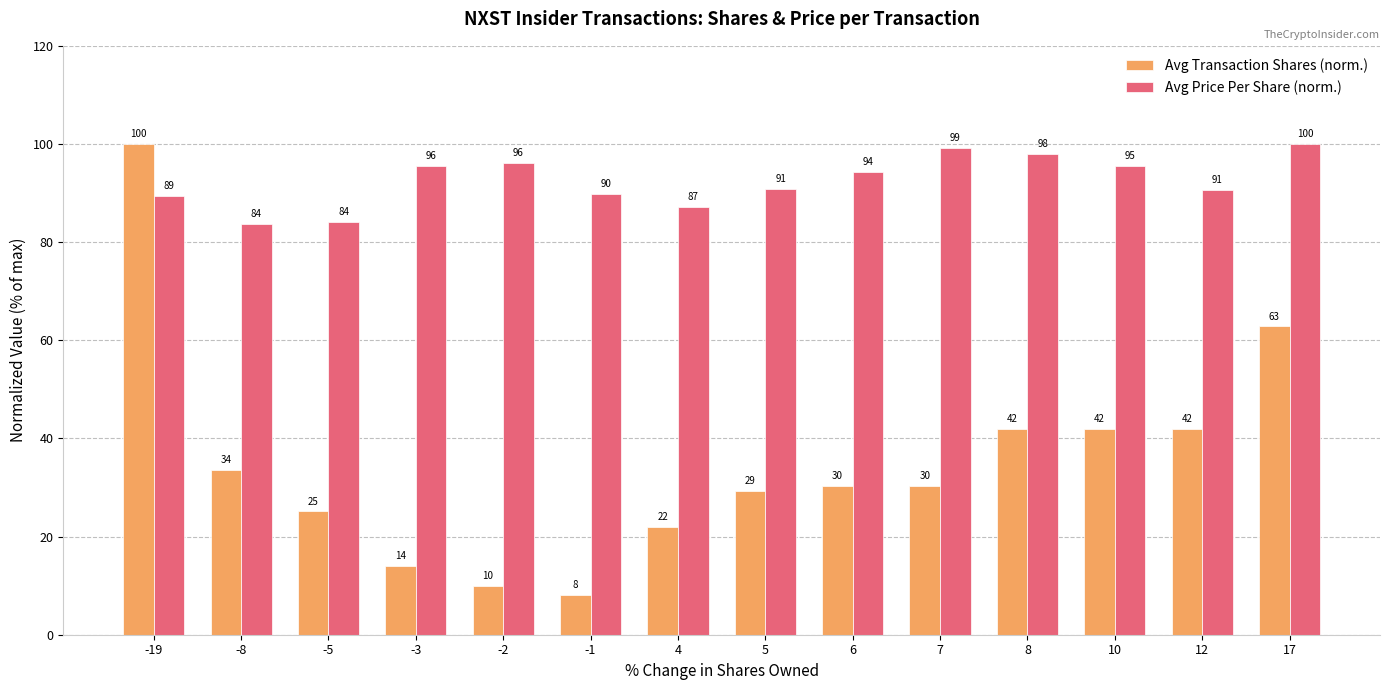

Which label corresponds to the smallest value in the chart?

-1